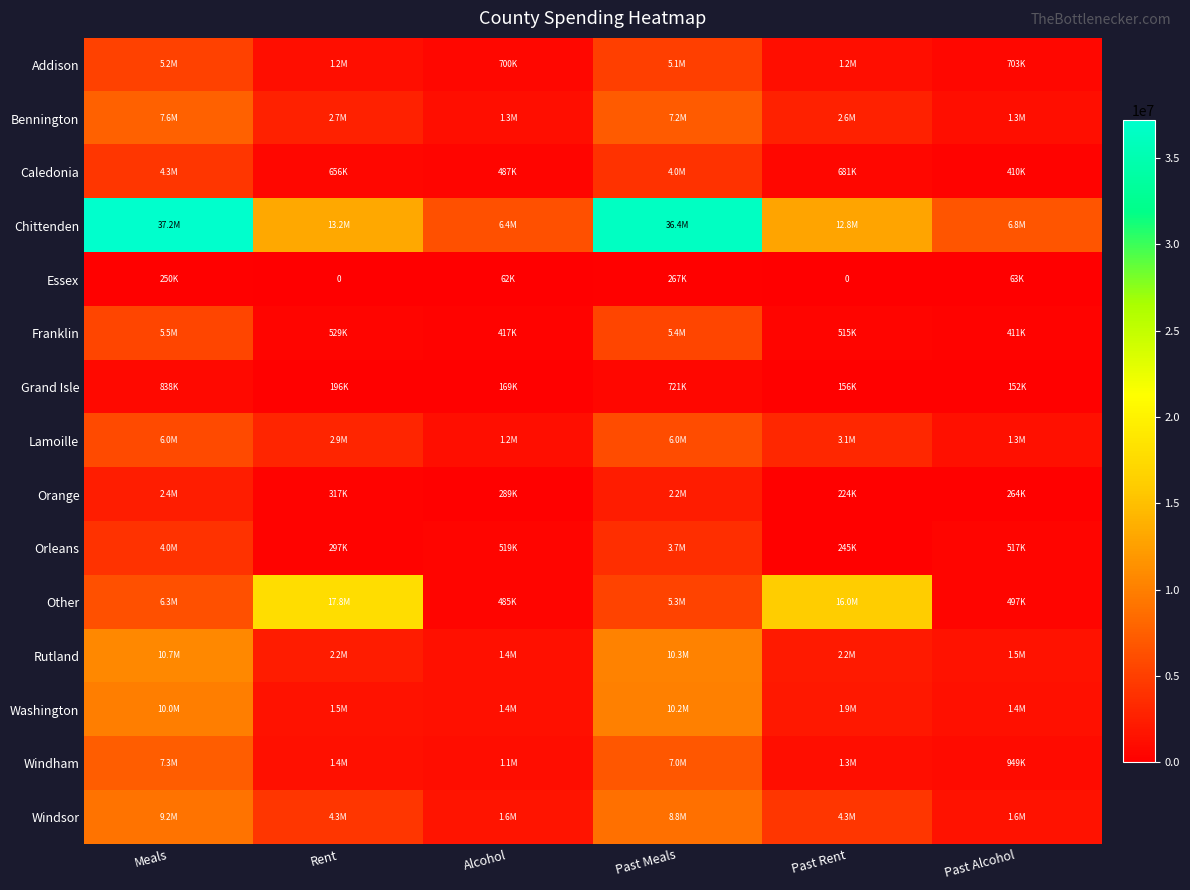

How many data points does each series have?

6